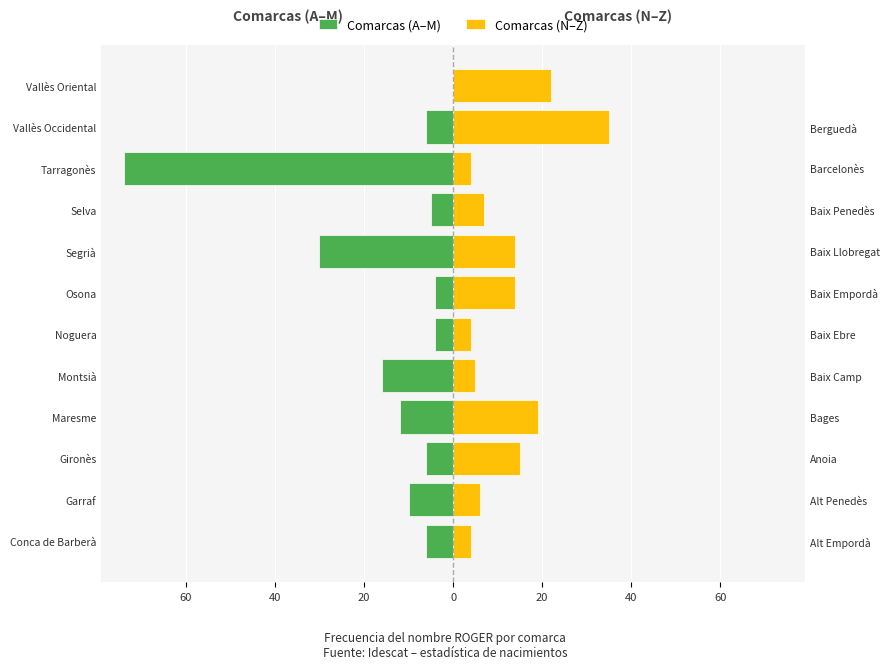

Reading right to left, extract all data points from this chart.

Comarcas (A–M): 0	-6	-74	-5	-30	-4	-4	-16	-12	-6	-10	-6
Comarcas (N–Z): 22	35	4	7	14	14	4	5	19	15	6	4